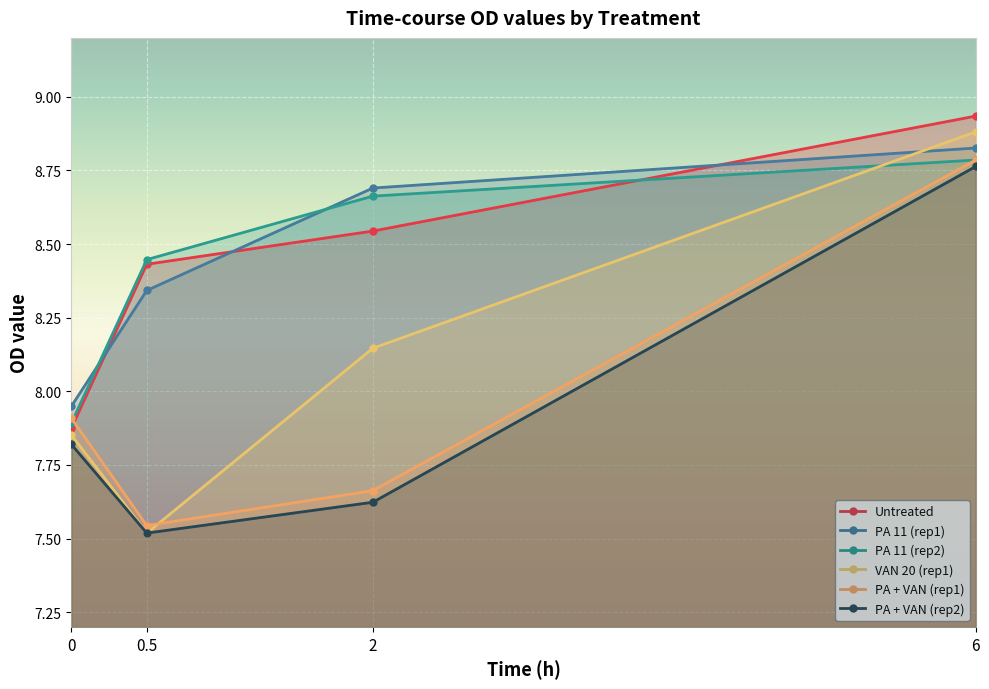

Reading right to left, list all the values displayed in this chart.

Untreated: 6=8.9	2=8.5	0.5=8.4	0=7.9
PA 11 (rep1): 6=8.8	2=8.7	0.5=8.3	0=7.9
PA 11 (rep2): 6=8.8	2=8.7	0.5=8.4	0=7.9
VAN 20 (rep1): 6=8.9	2=8.1	0.5=7.5	0=7.9
PA + VAN (rep1): 6=8.8	2=7.7	0.5=7.5	0=7.9
PA + VAN (rep2): 6=8.8	2=7.6	0.5=7.5	0=7.8